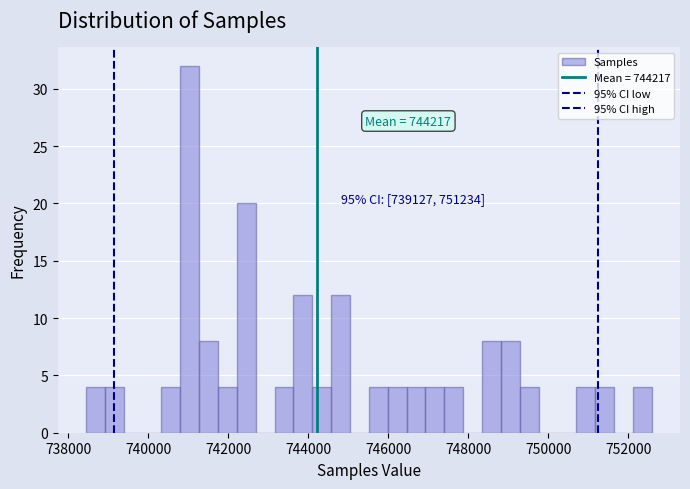

Around what value on the x-axis is the tallest bar? Give the approximate position of its centre, as read against the axis.

741000